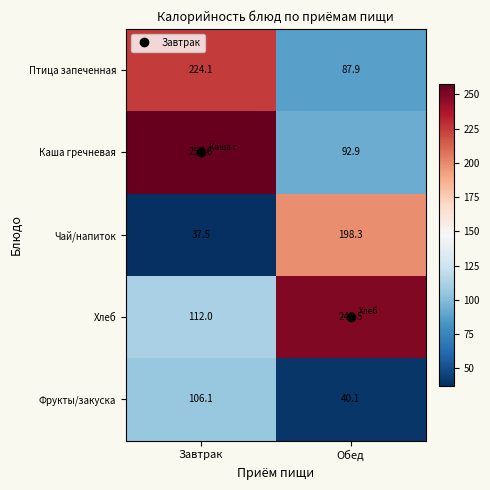

Which series has the widest spread of values?

Каша гречневая